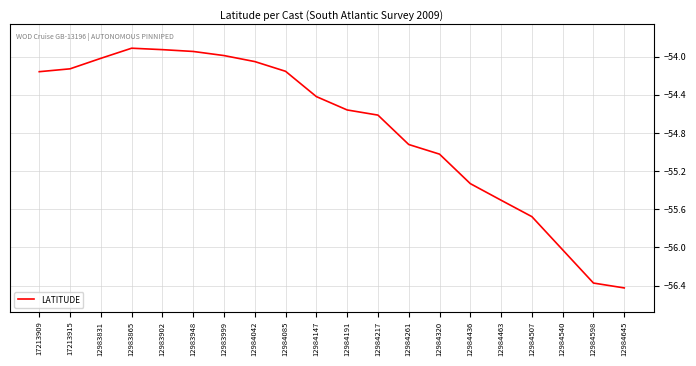

What is the difference between the maximum and second lowest values?

2.5